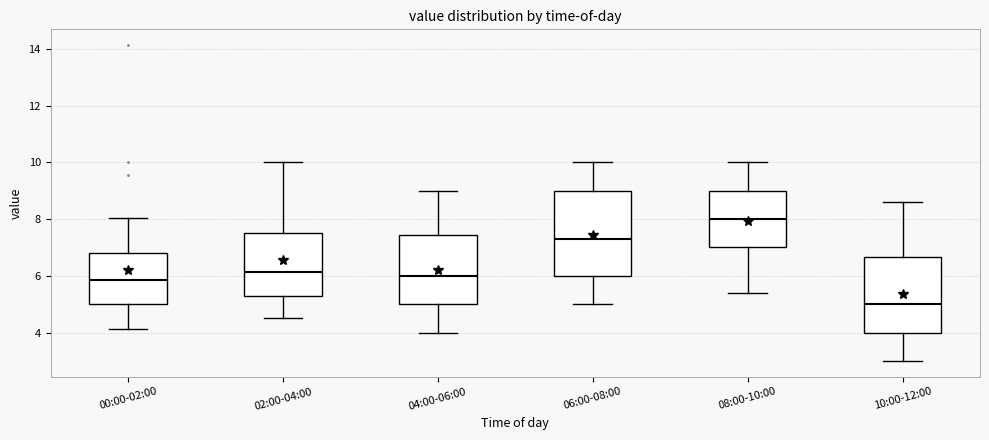

Comparing the boxes themselves (not the whiskers), which one is the tallest?

06:00-08:00